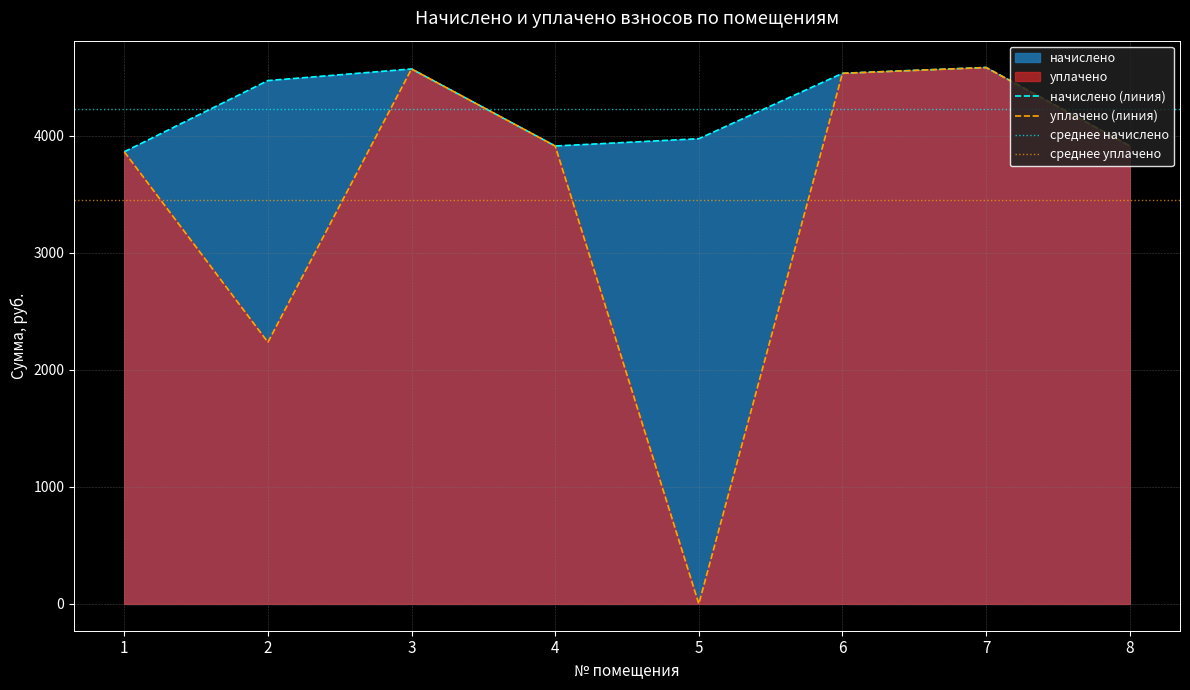

Where is the first local minimum for уплачено?

2